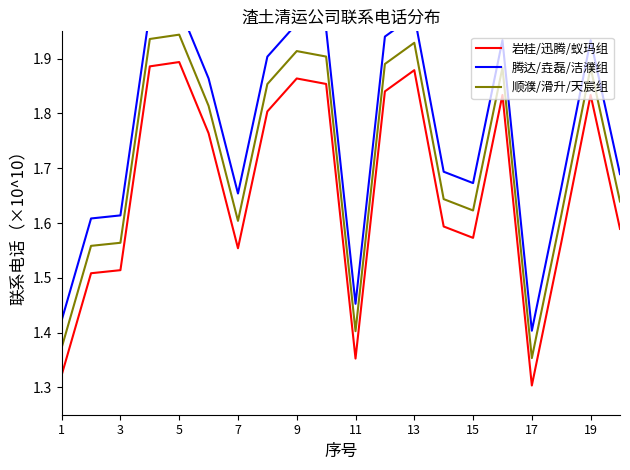

What is the difference between the second highest and minimum values in the 腾达/垚磊/洁濮组 series?

0.6